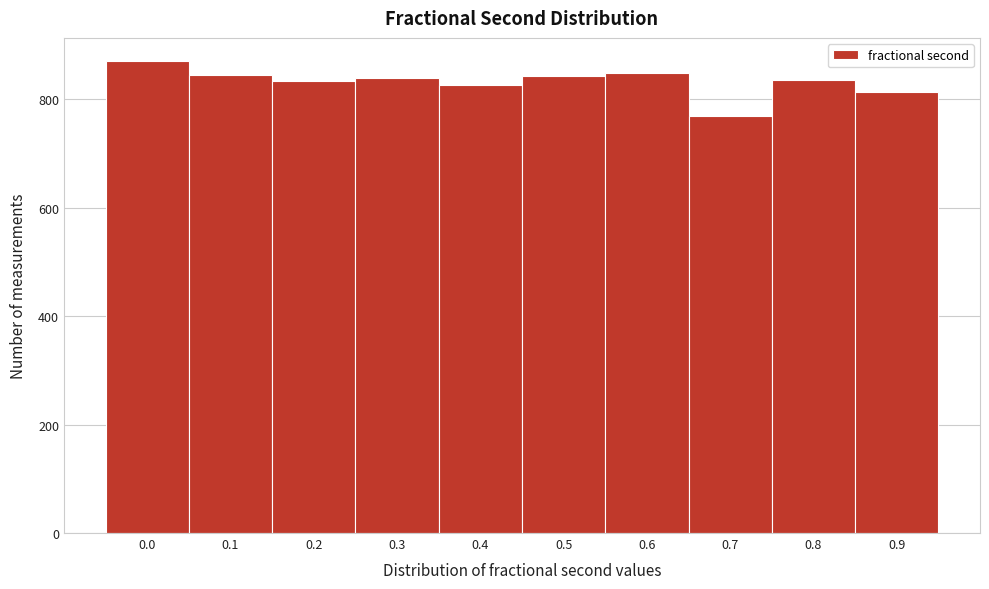

Is it true that the value at 0.4 is 827?

True